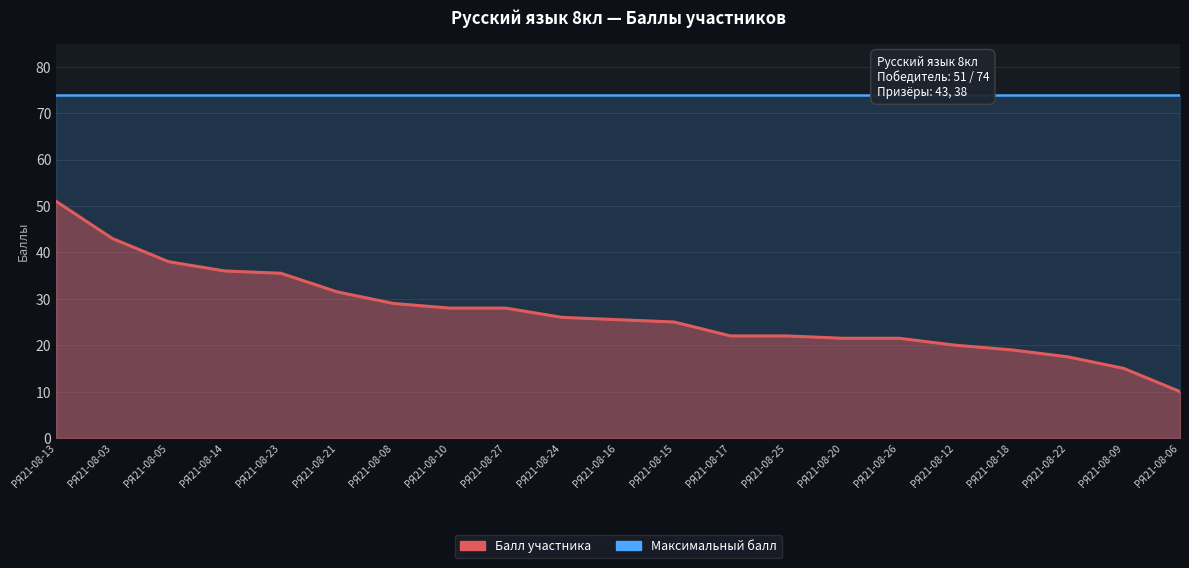

What is the change in value from РЯ21-08-08 to РЯ21-08-22?

-11.5